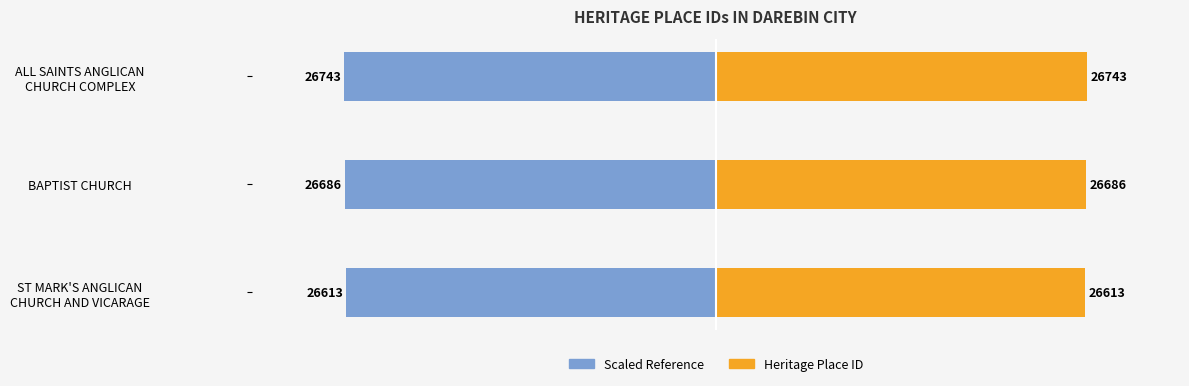

Does the chart contain stacked bars?

No